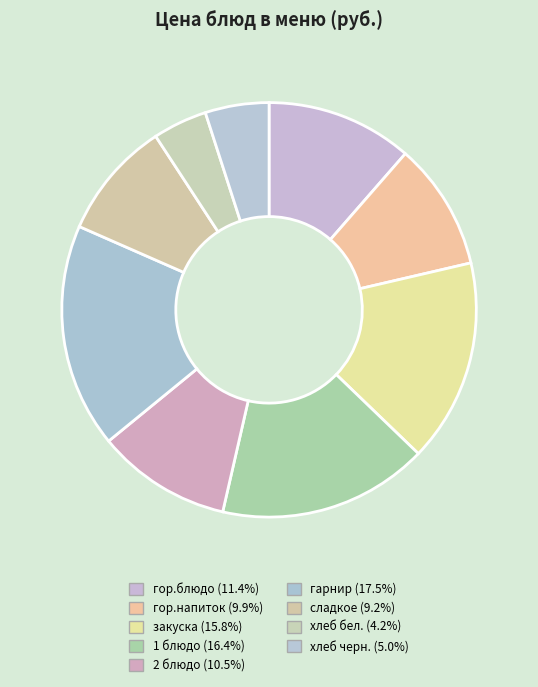

Which slice is the smallest?

хлеб бел.